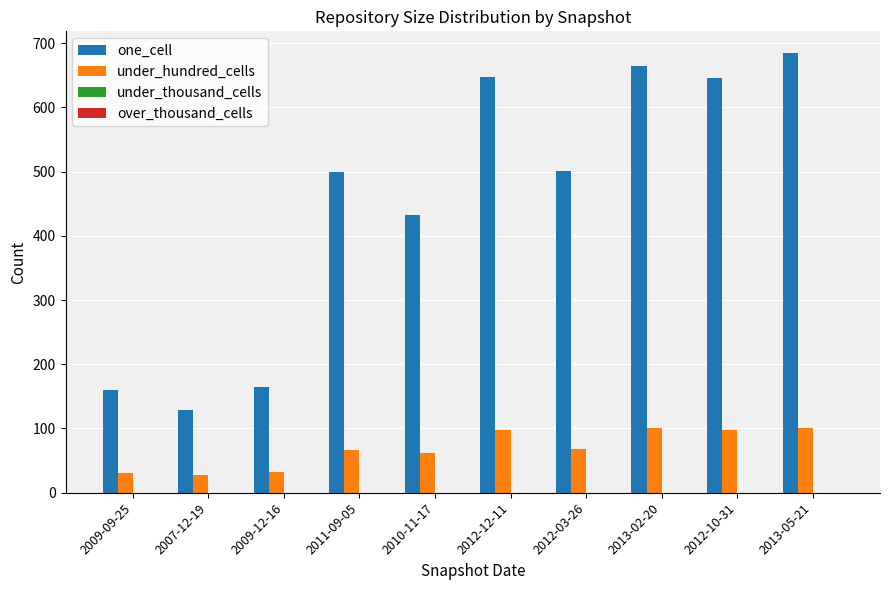

What position from the right is 2013-02-20?

3